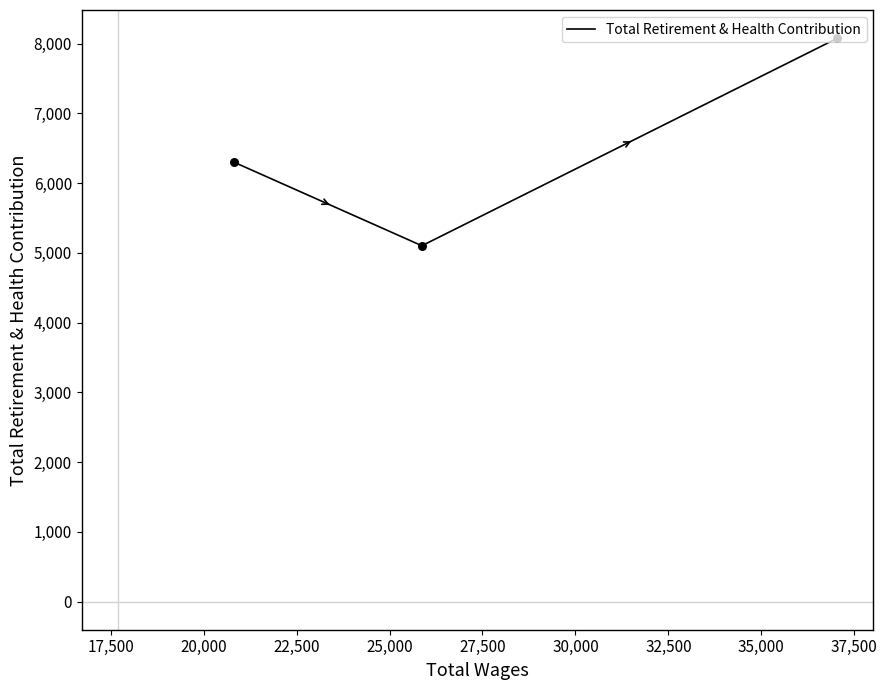

What is the minimum value shown in the chart?

5103